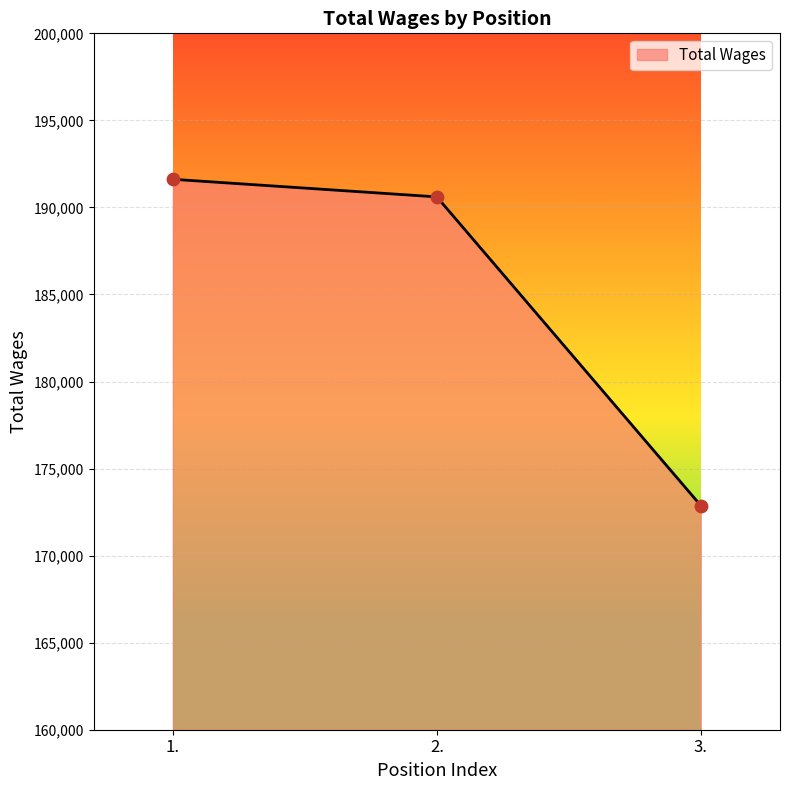

Between 2. and 1., which is larger?

1.